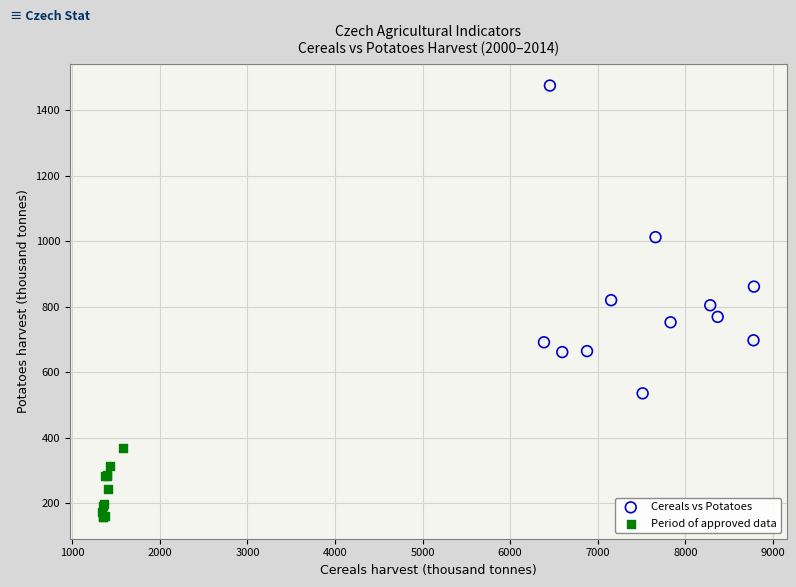

Which series contains the highest Y value?

Cereals vs Potatoes